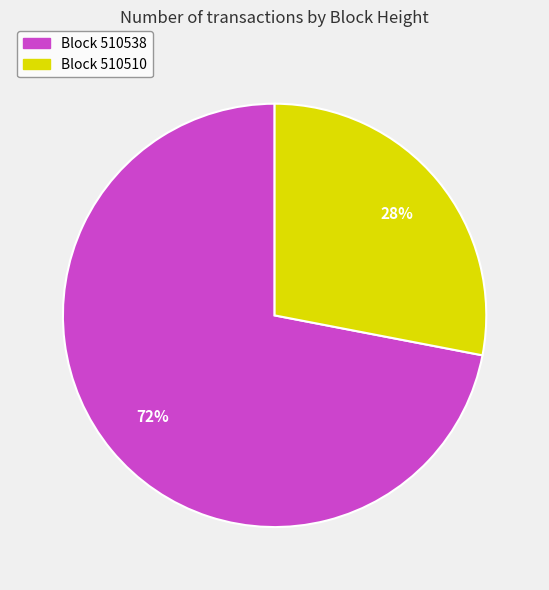

To the nearest percent, what is the average slice percentage?

50%